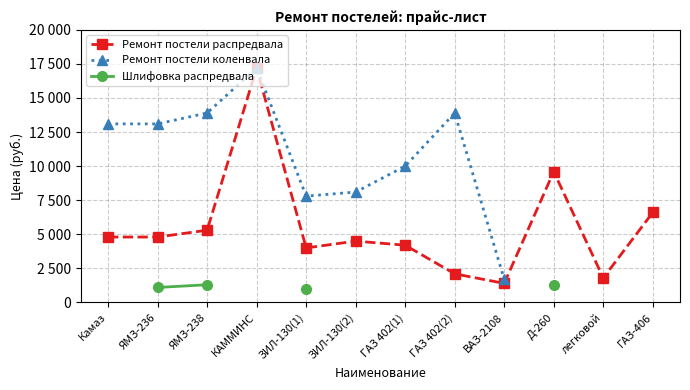

What is the smallest value displayed?

1000.0